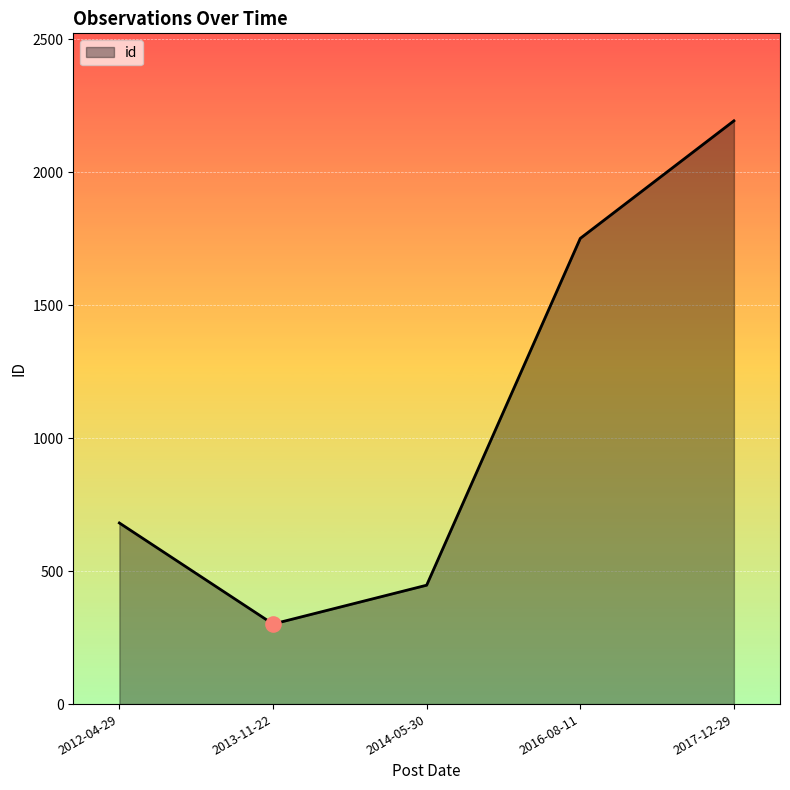

What is the change in value from 2013-11-22 to 2014-05-30?

+146